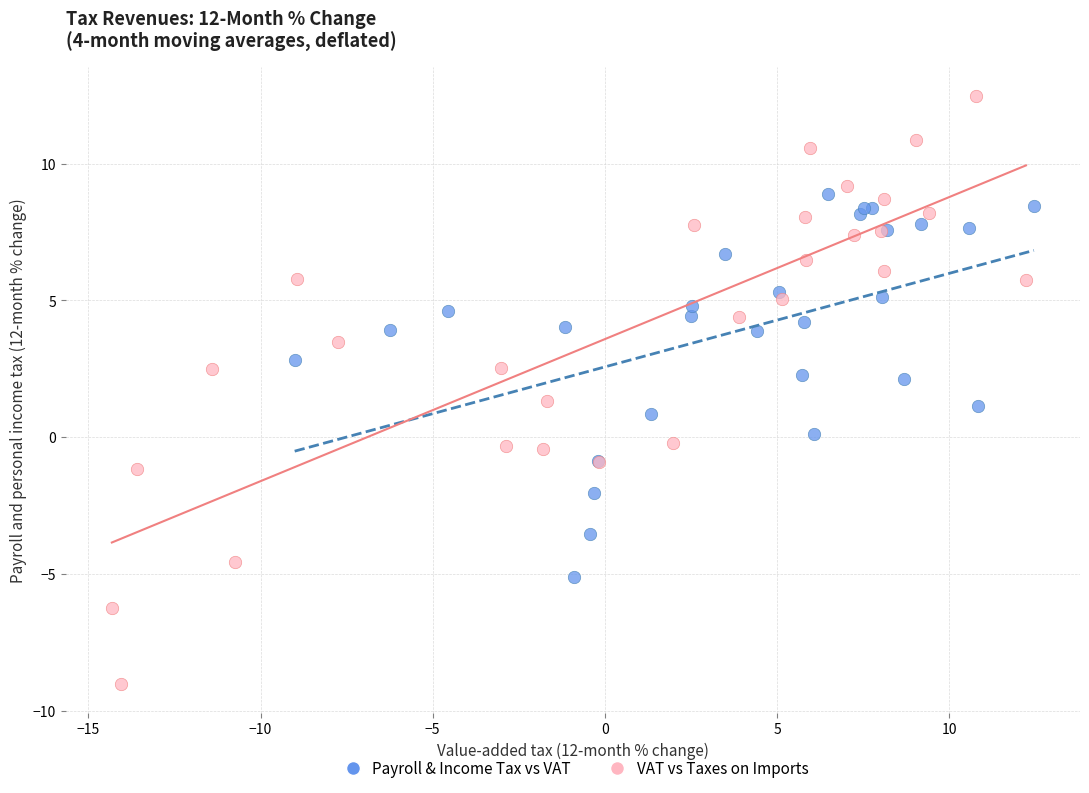

Which series contains the highest Y value?

VAT vs Taxes on Imports